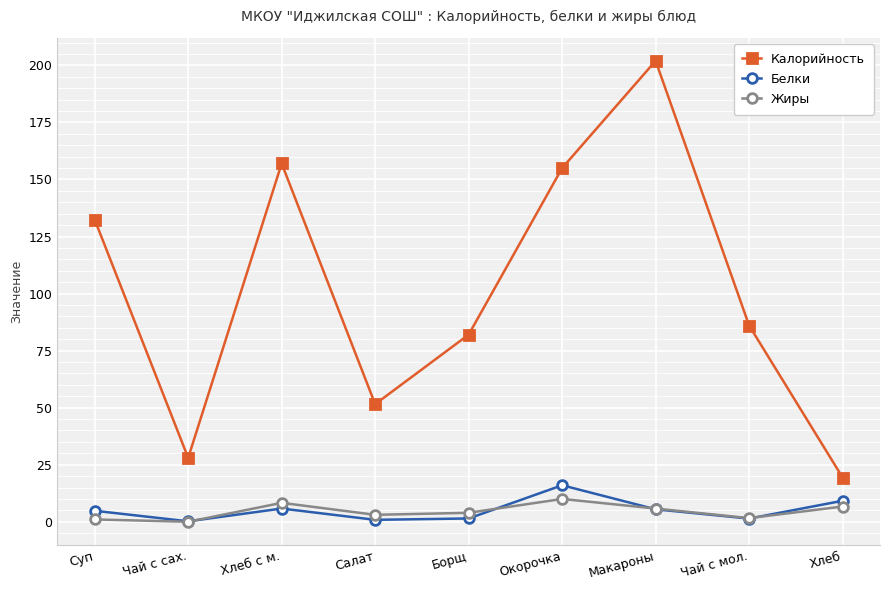

What is the minimum value for Калорийность?

19.4